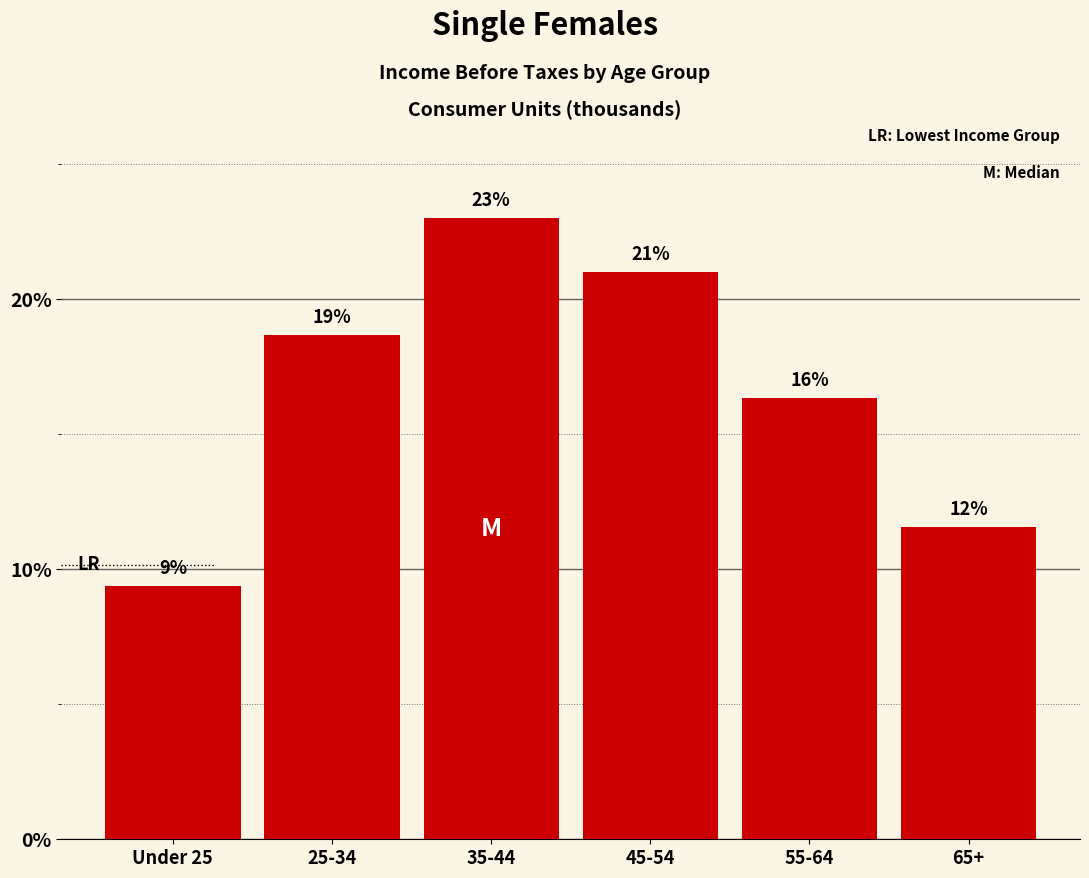

Does the chart contain any negative values?

No